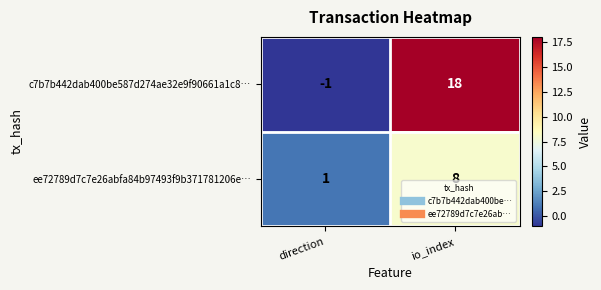

At how many categories does at least one series exceed 12?

1